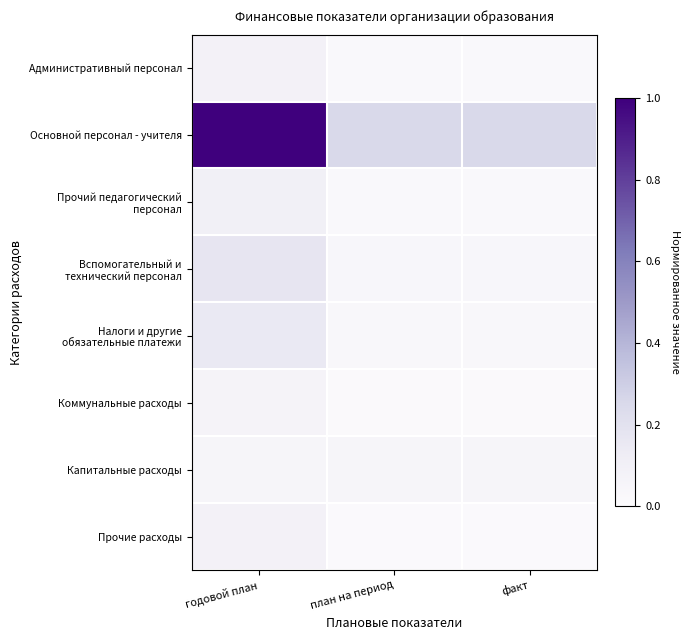

What is the greatest value displayed?

1.0